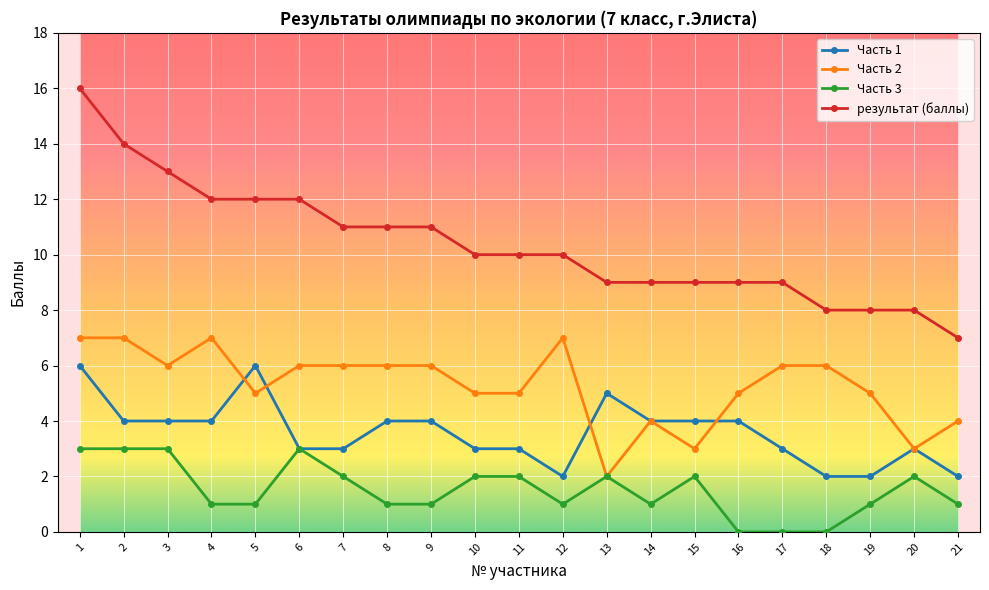

True or false: Часть 3 has more than 0 points higher than both neighbors.

True